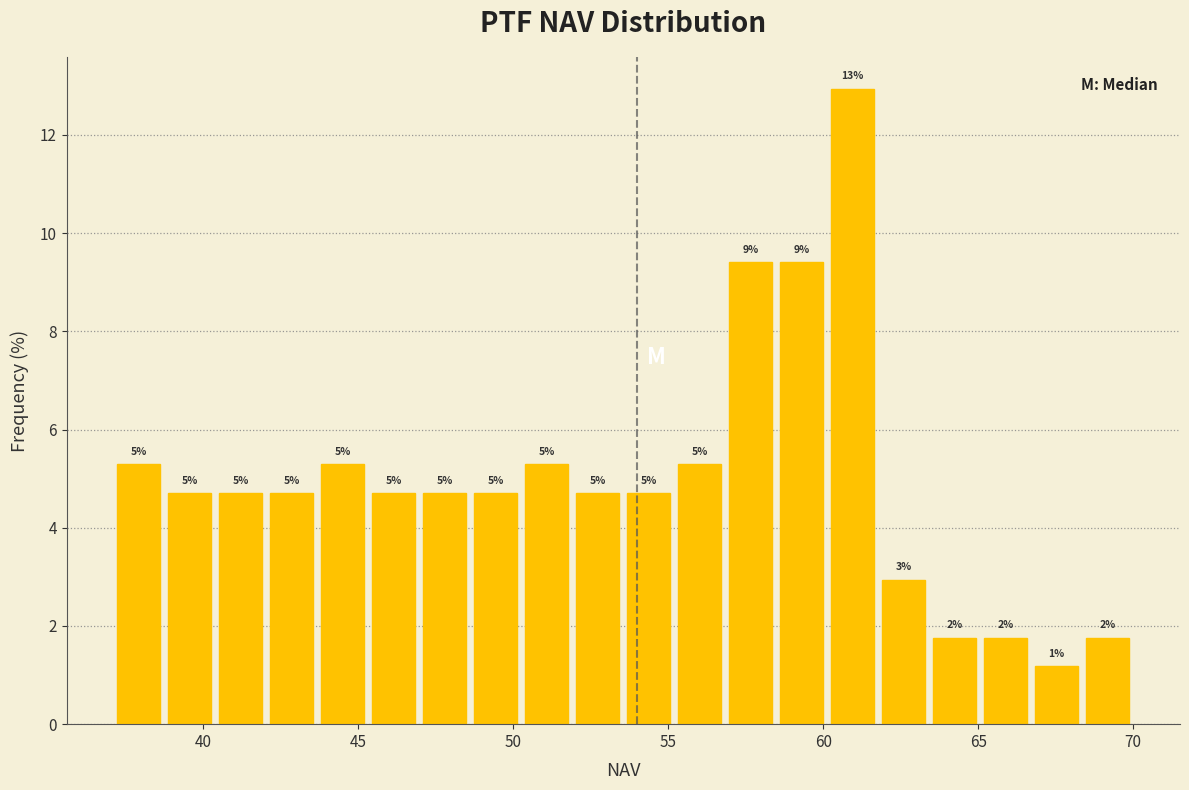

Around what value on the x-axis is the tallest bar? Give the approximate position of its centre, as read against the axis.

61.0